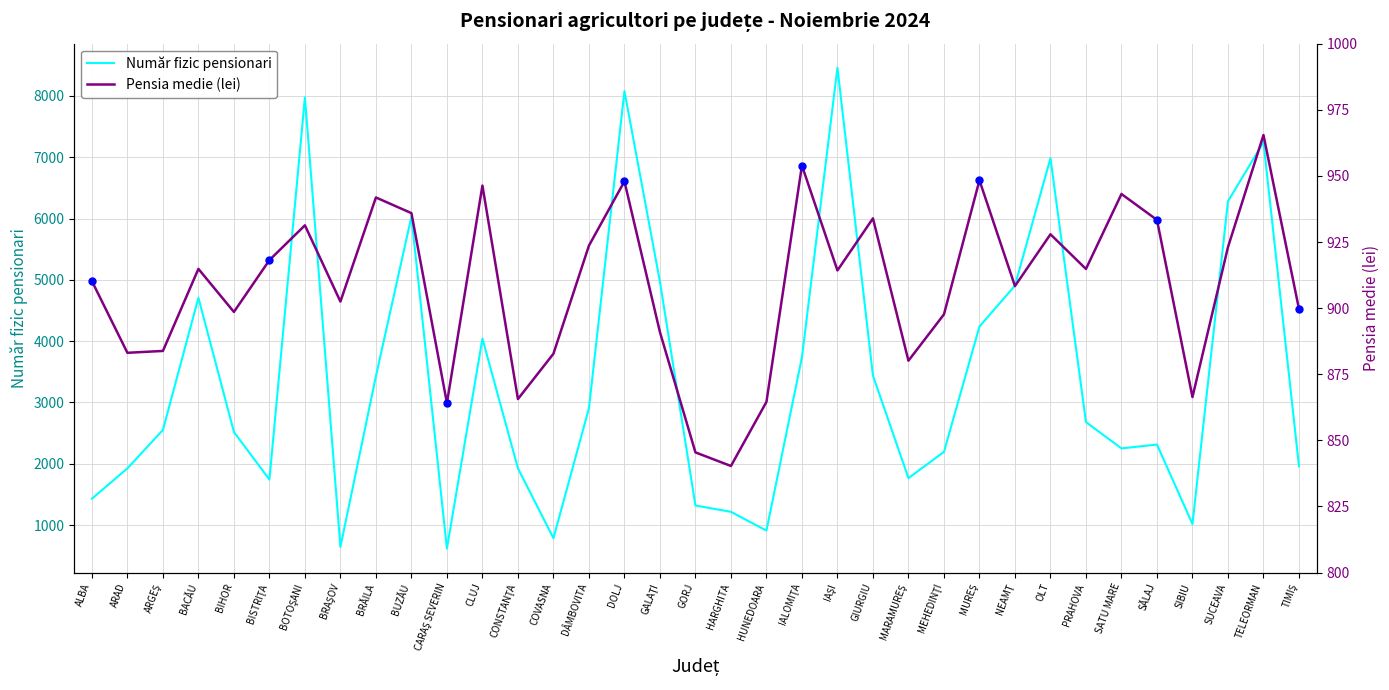

How many values in the Număr fizic pensionari series are below 2551?

17